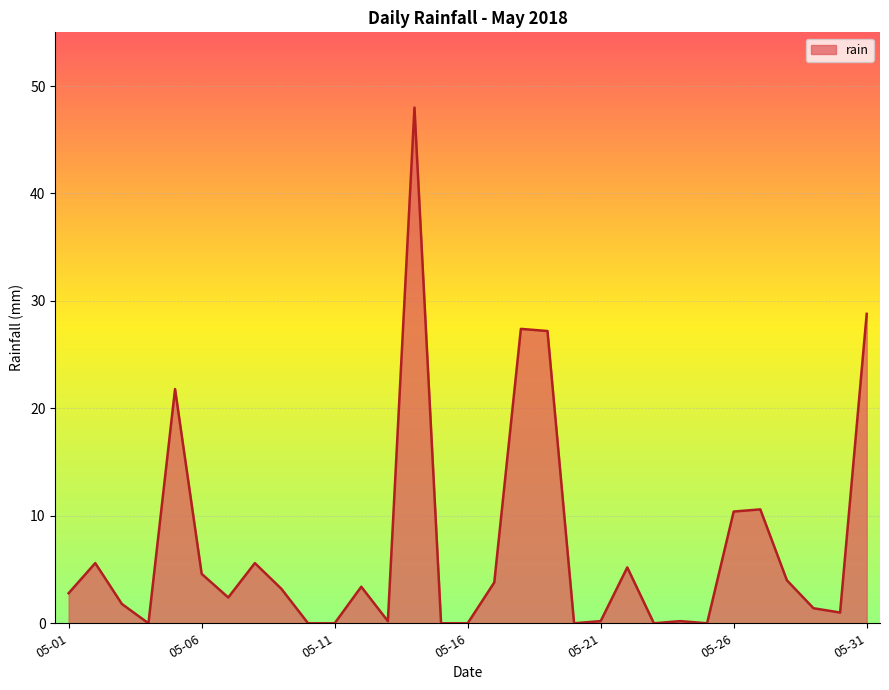

What is the greatest value displayed?

48.0